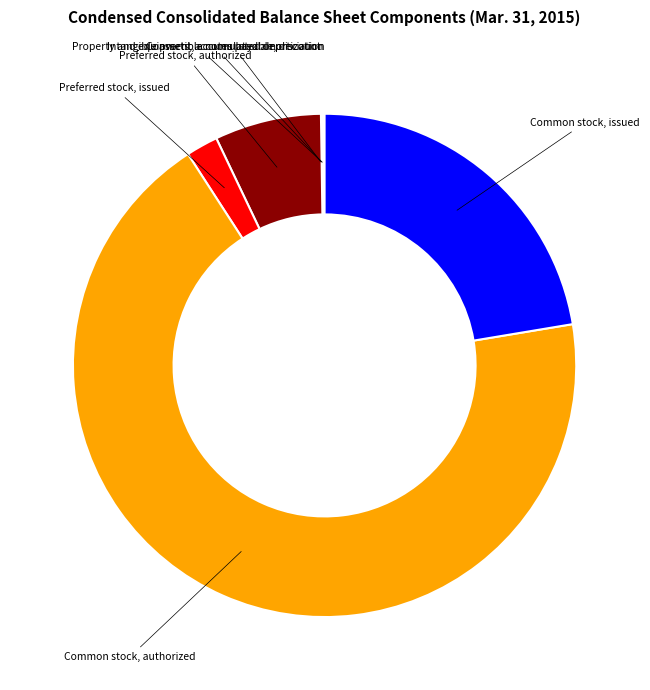

What is the ratio of the value at Common stock, issued to the value at Common stock, authorized?

0.3